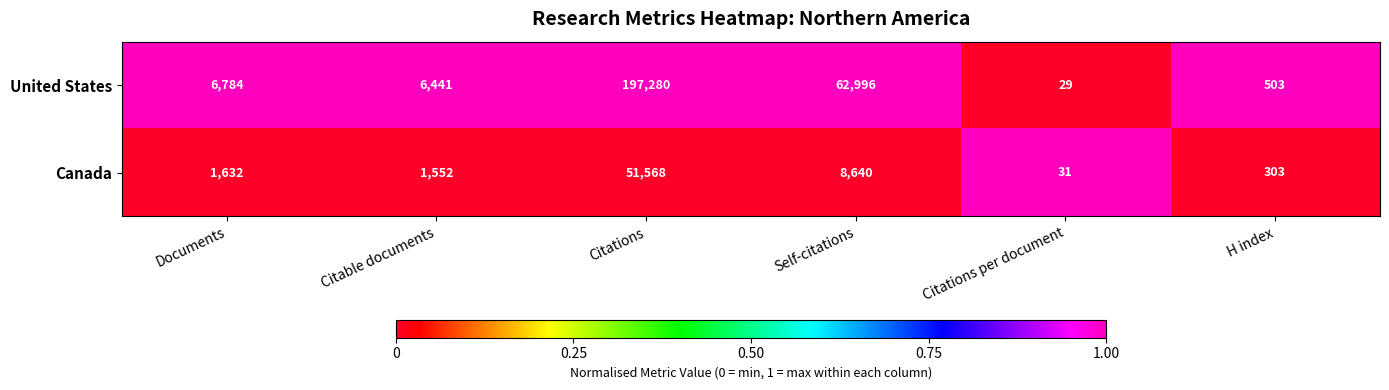

True or false: Canada has a value of 597 at Documents.

False